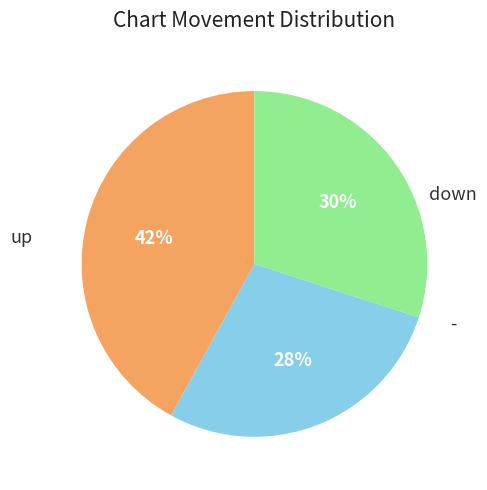

Does any single category account for the majority?

No